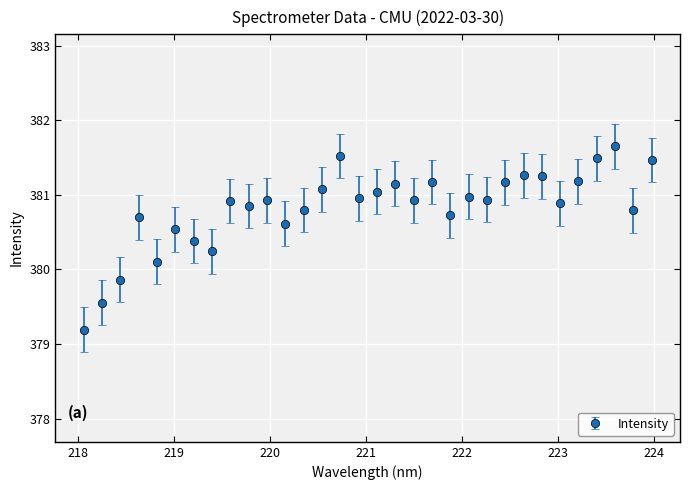

What is the smallest value displayed?

379.2